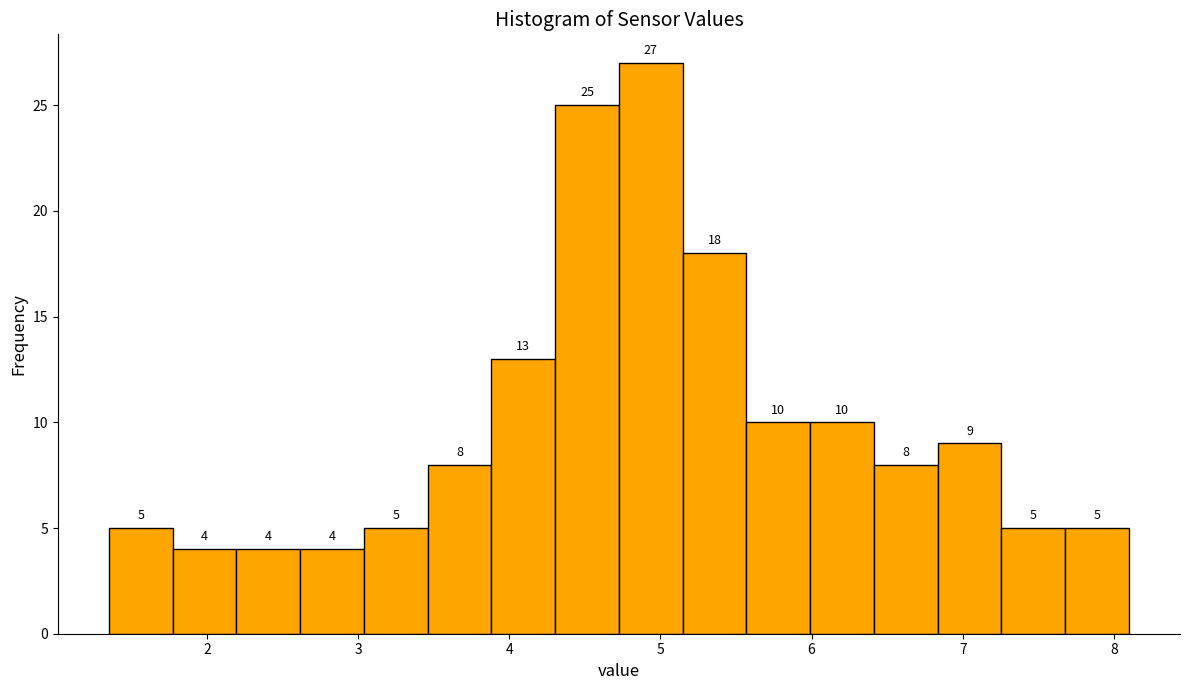

What is the height of the bar covering 2.6 to 3.0 on the x-axis? The bar edges are not printed on the chart, so give them approximately, as read against the axis.

4